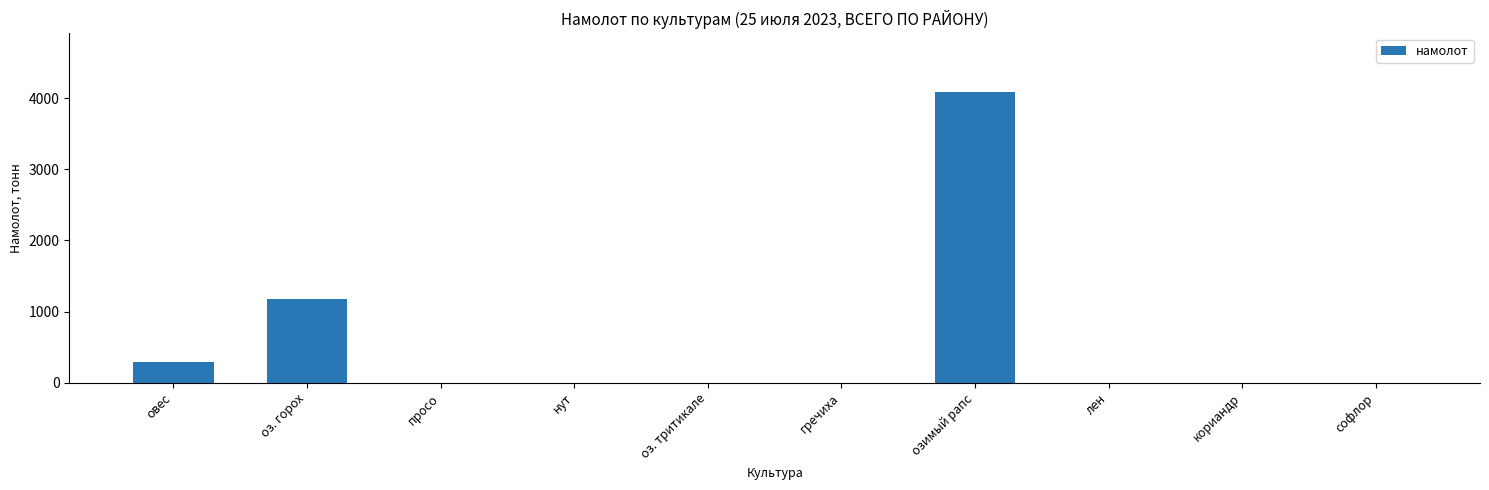

Reading left to right, extract all data points from this chart.

296.4	1182.2	0.0	0.0	0.0	0.0	4094.9	0.0	0.0	0.0